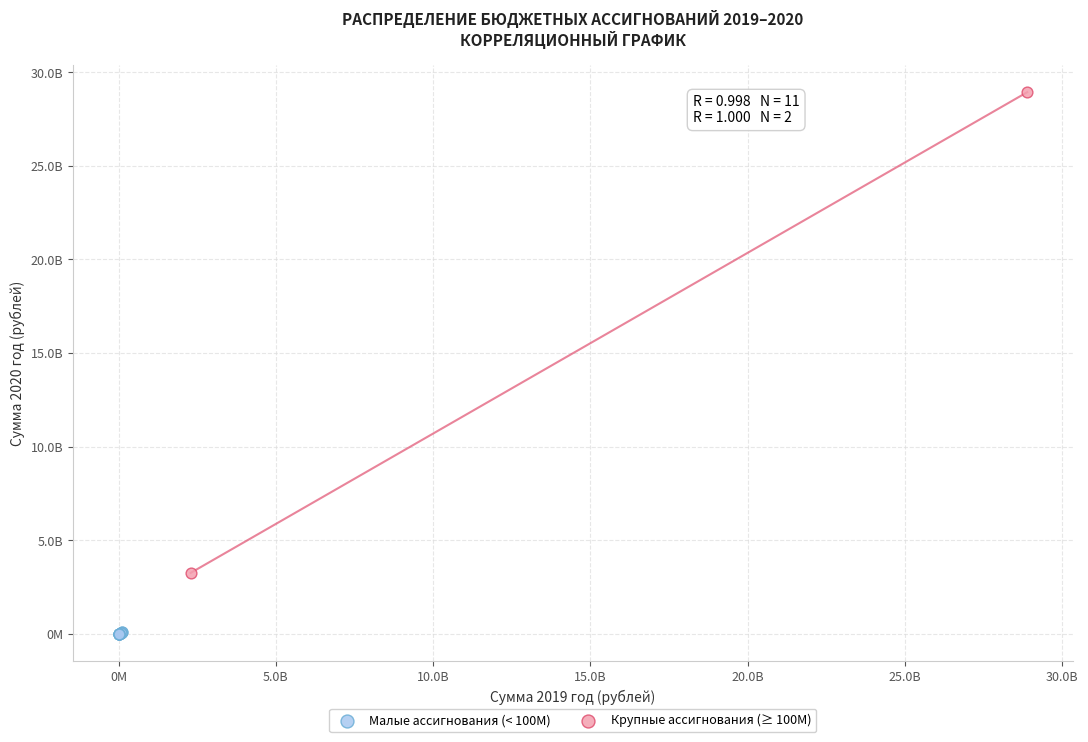

What are all the series names shown in the legend?

Малые ассигнования (< 100M), Крупные ассигнования (≥ 100M)